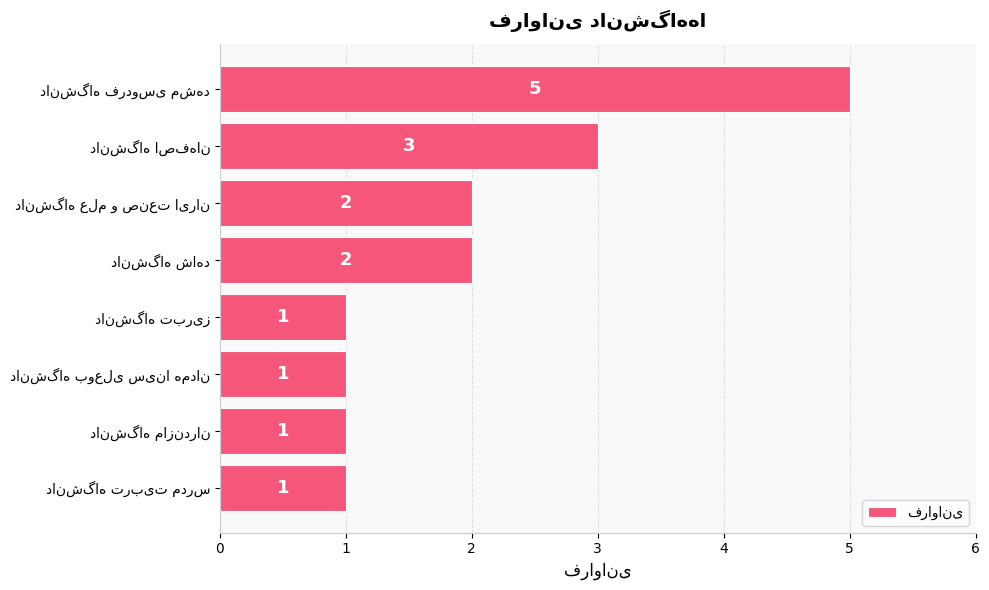

What is the difference between the maximum and minimum values?

4